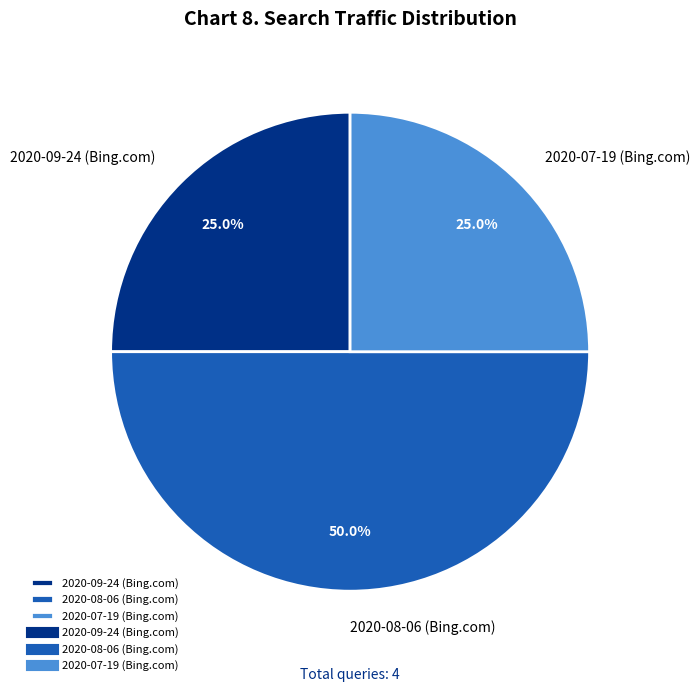

Does 2020-09-24 (Bing.com) account for over 50% of the chart?

No